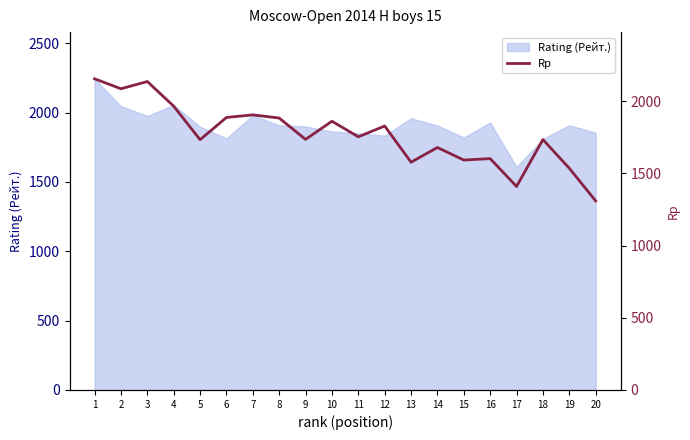

How many lines are shown in the chart?

1